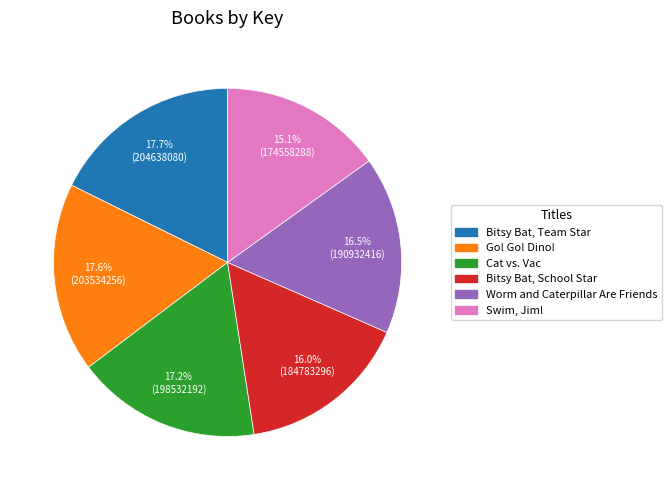

How many slices are in this pie chart?

6